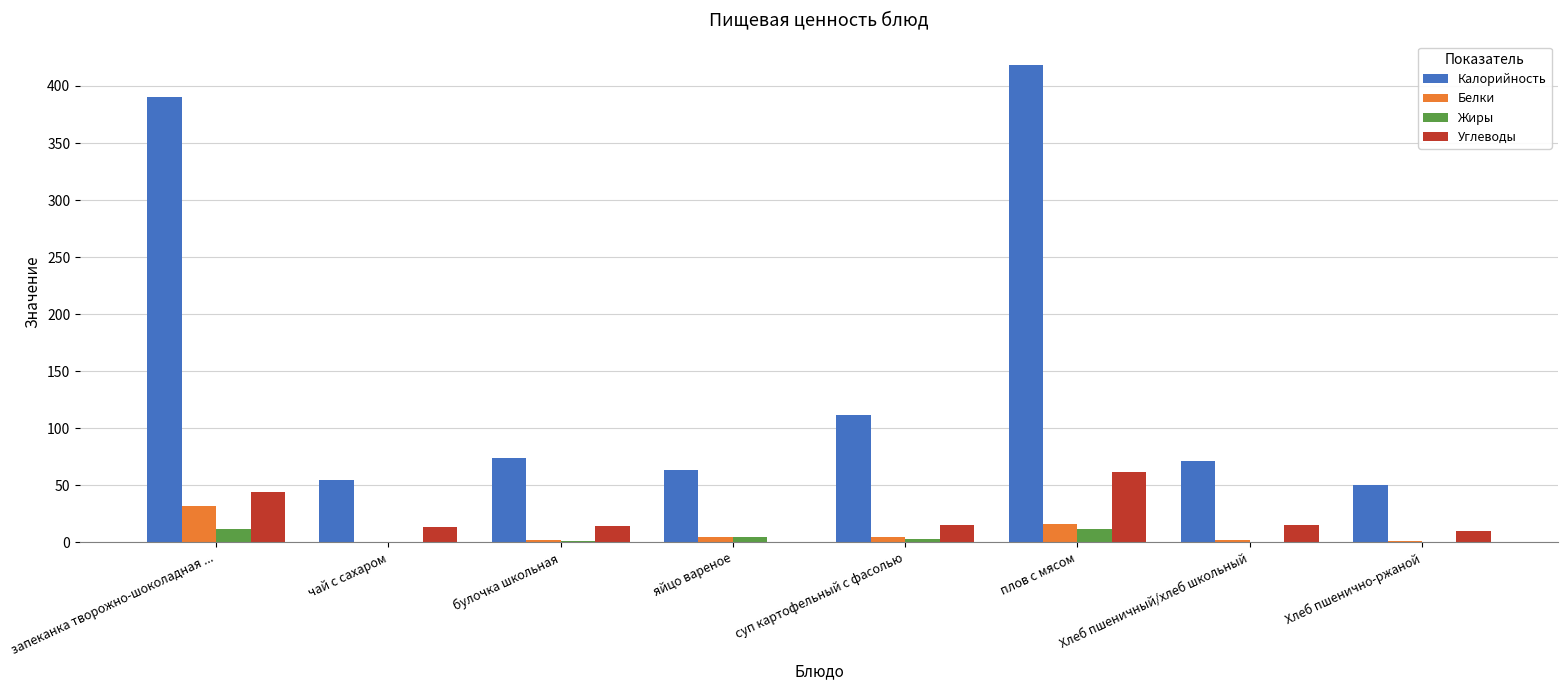

At which label does Жиры first exceed 3?

запеканка творожно-шоколадная ...